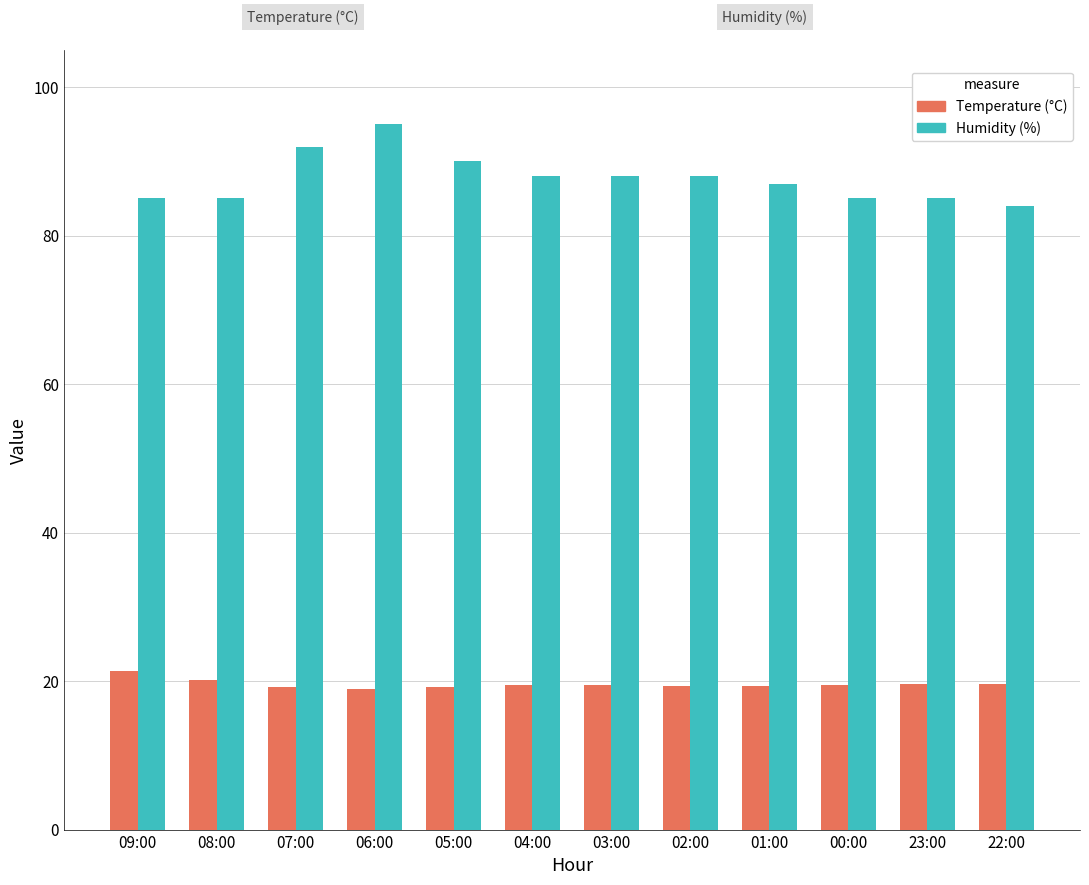

What is the difference between the maximum and minimum values in the Temperature (°C) series?

2.3